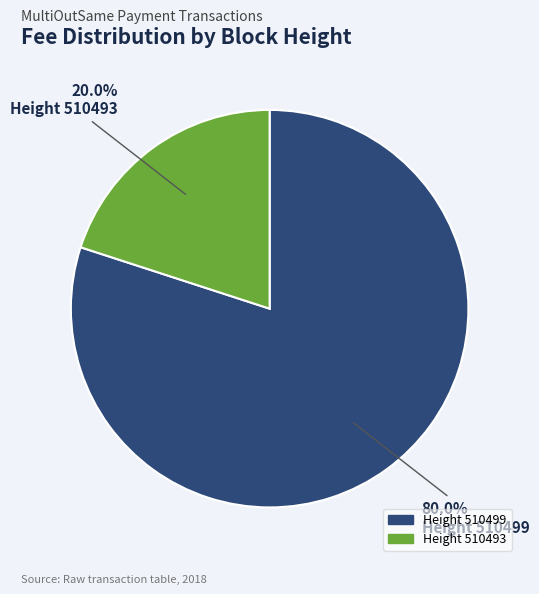

What percentage do Height 510499 and Height 510493 together represent?

100.0%